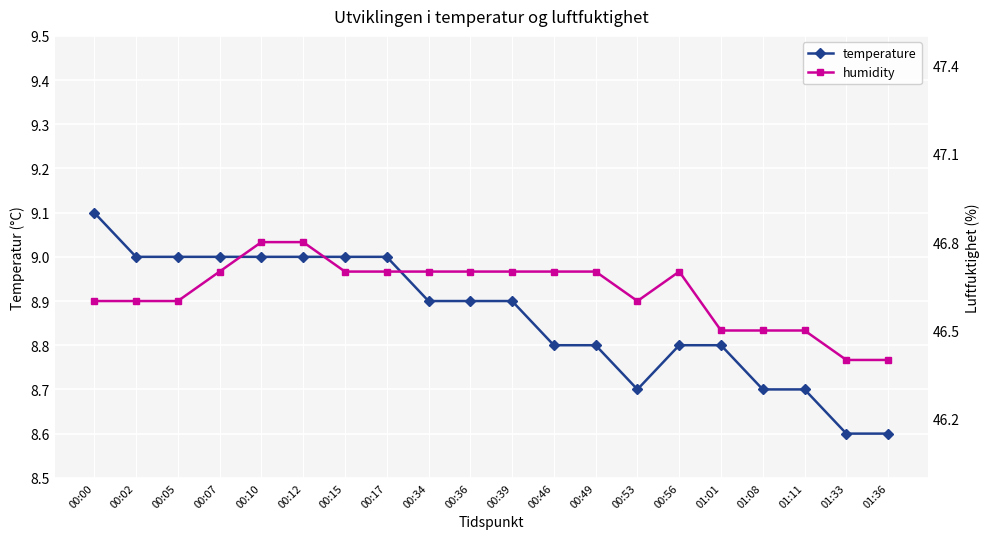

At which label does humidity reach its minimum?

01:33